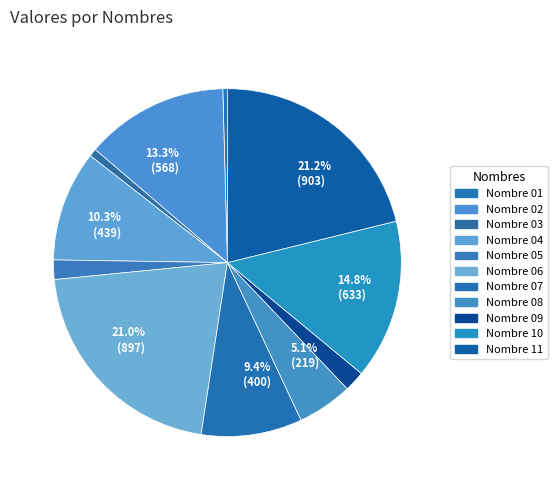

Which category has the biggest portion of the pie?

Nombre 11